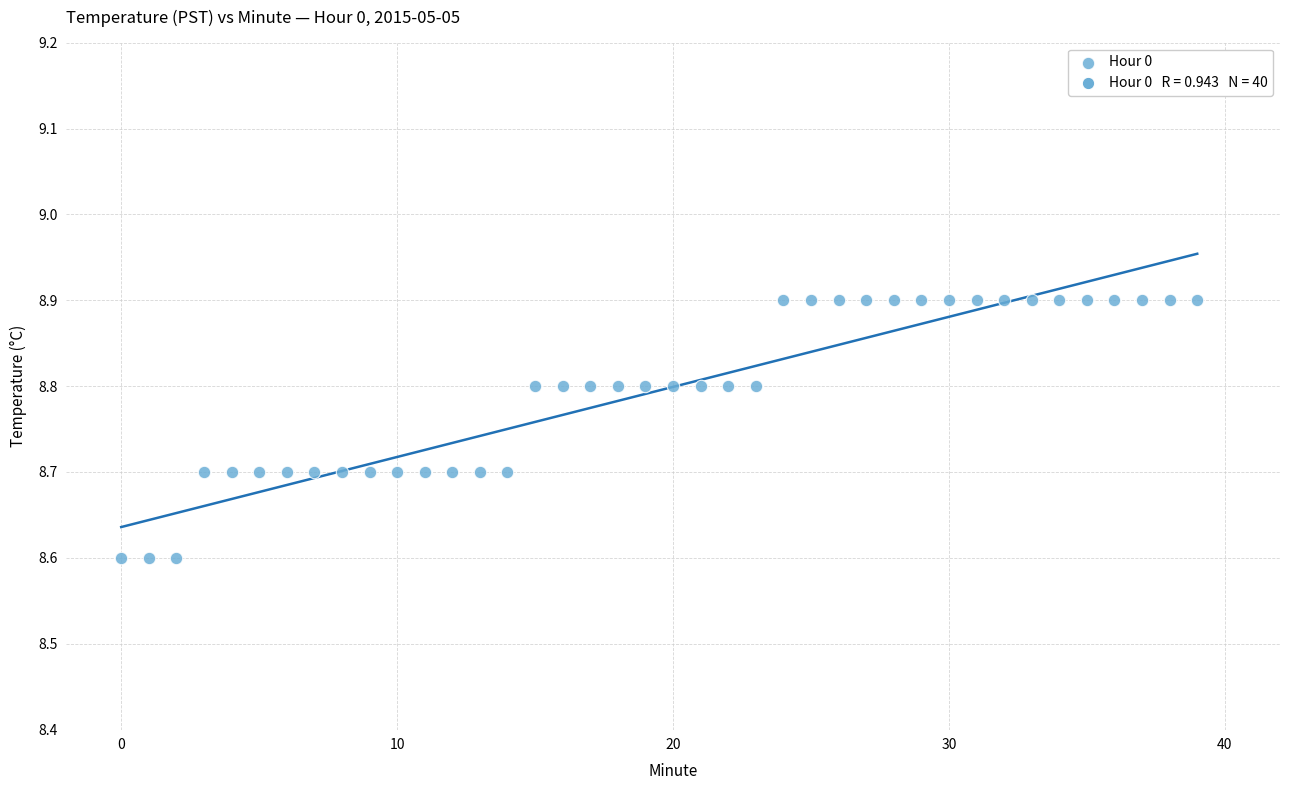

What is the range of Y values (max minus min)?

0.3